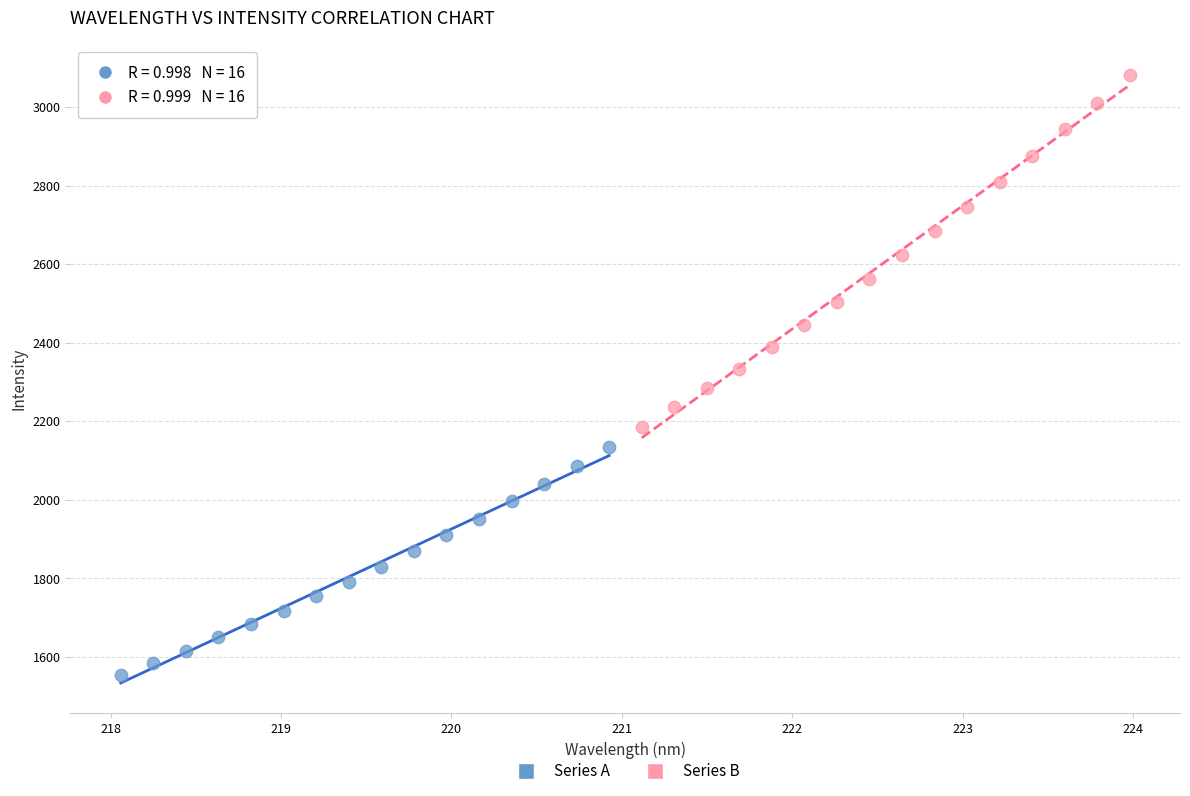

Which series reaches the maximum Y coordinate?

Series B